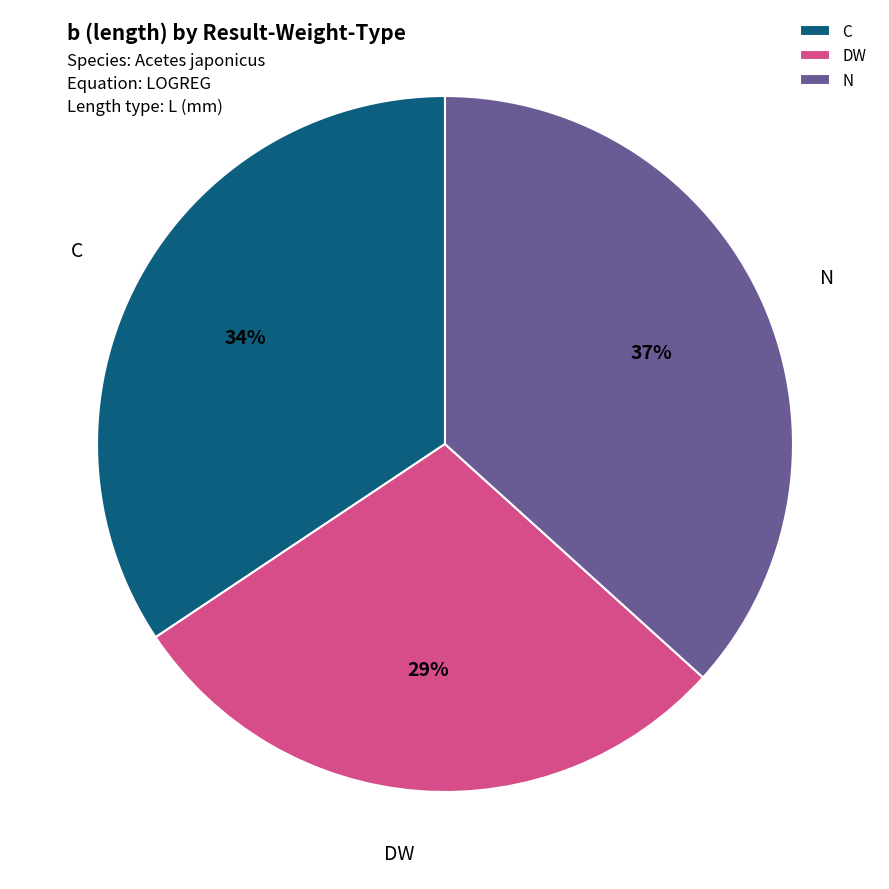

Which slice is the smallest?

DW